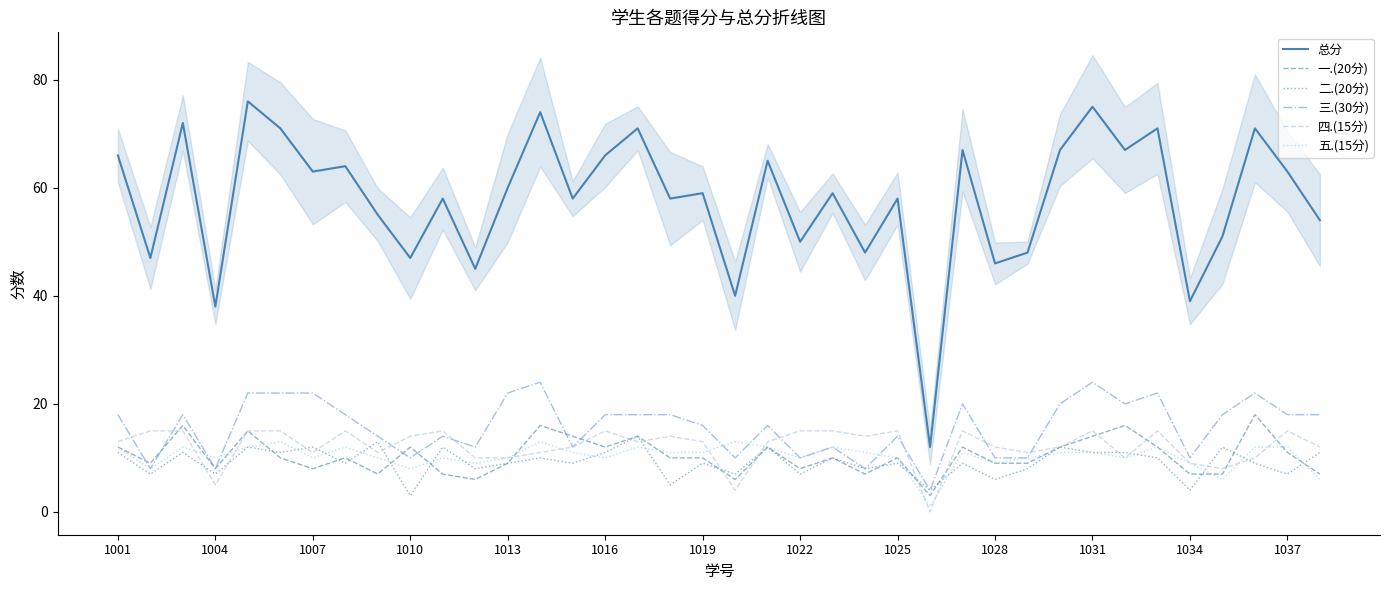

True or false: 三.(30分) and 五.(15分) cross at least once.

True